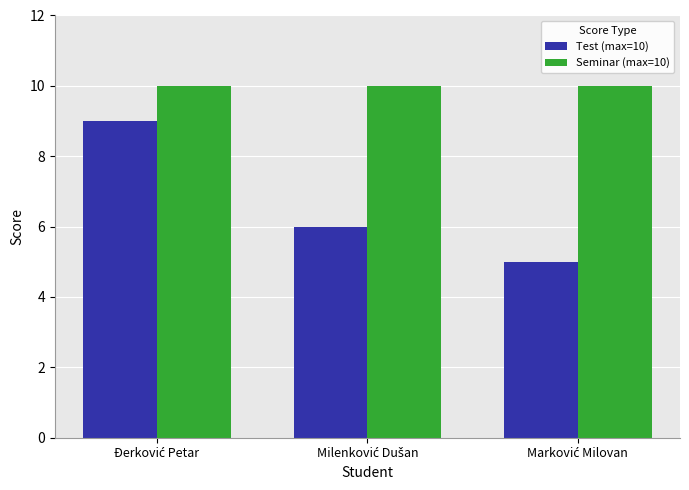

Which series has the largest total across all categories?

Seminar (max=10)